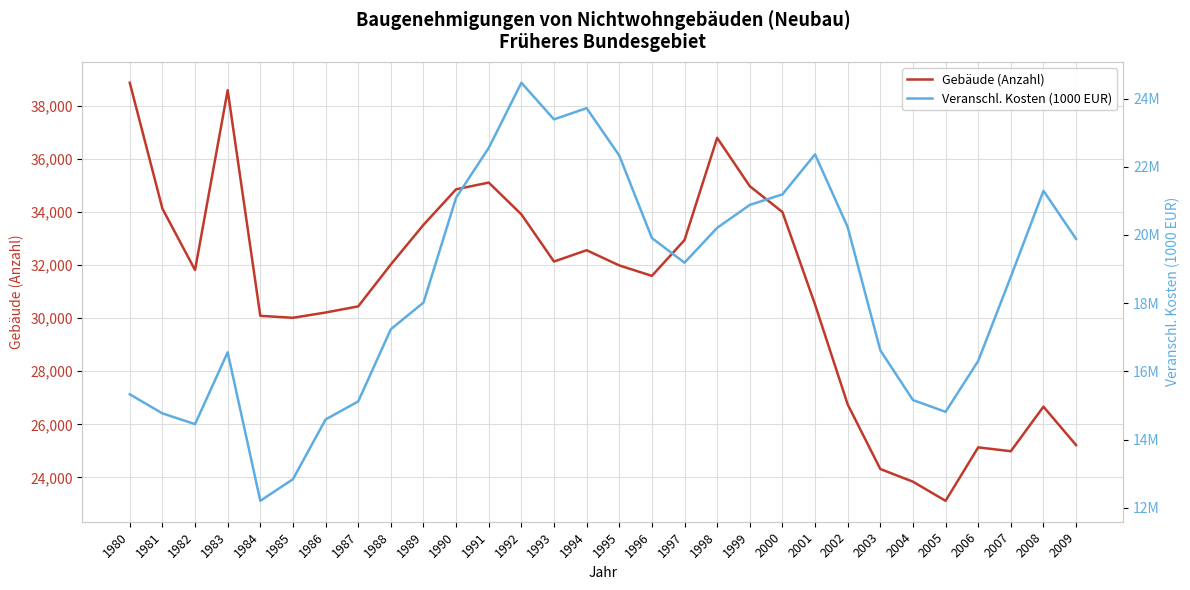

True or false: Veranschl. Kosten (1000 EUR) and Gebäude (Anzahl) intersect in this chart.

False